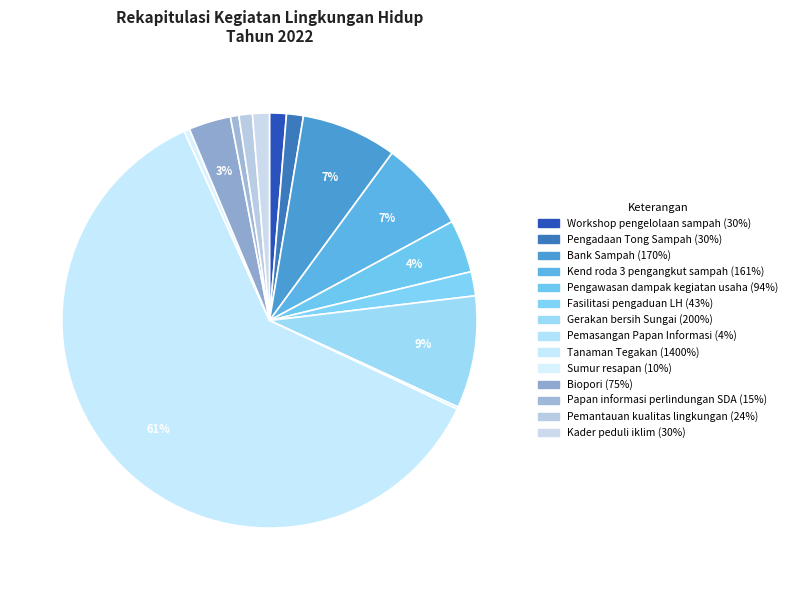

Rank the categories by value from lowest to highest.

Pemasangan Papan Informasi, Sumur resapan, Papan informasi perlindungan SDA, Pemantauan kualitas lingkungan, Workshop pengelolaan sampah, Pengadaan Tong Sampah, Kader peduli iklim, Fasilitasi pengaduan LH, Biopori, Pengawasan dampak kegiatan usaha, Kend roda 3 pengangkut sampah, Bank Sampah, Gerakan bersih Sungai, Tanaman Tegakan